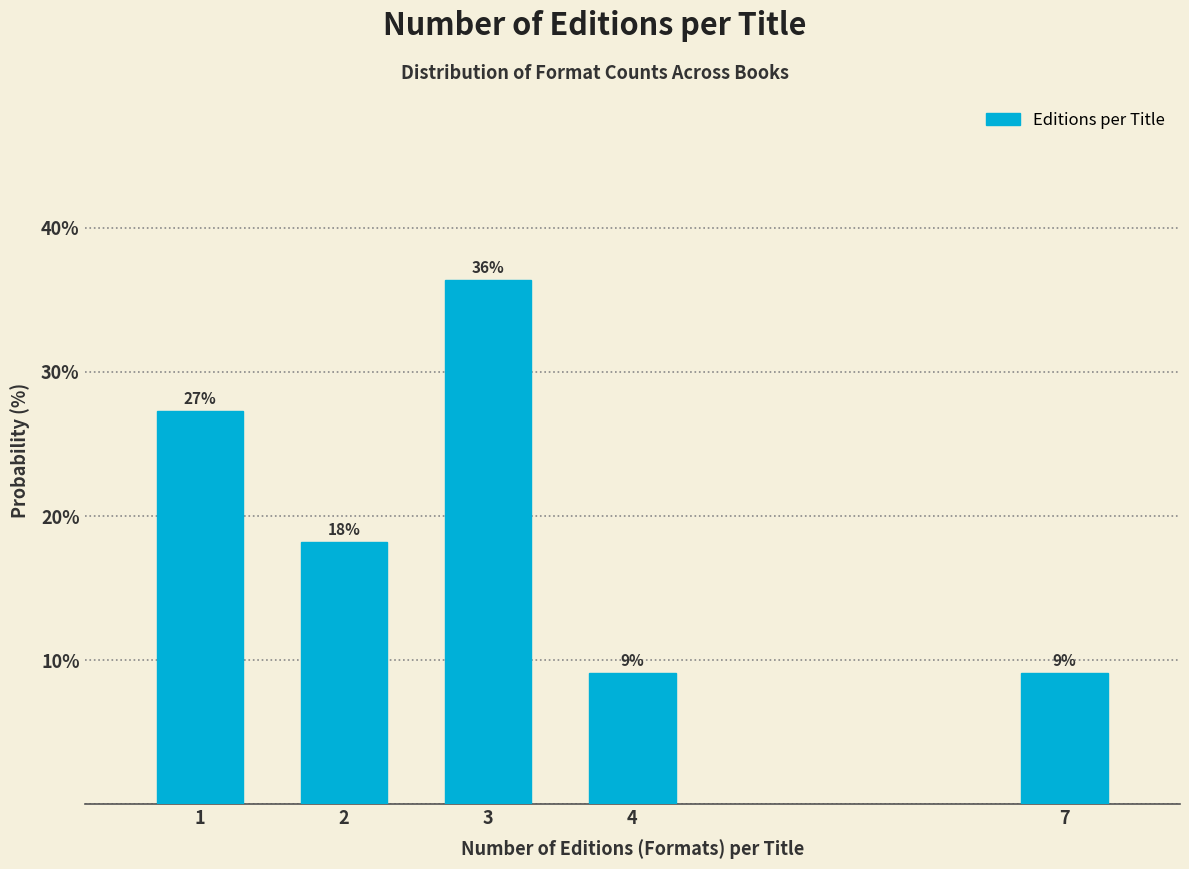

How many bars are there in total?

5